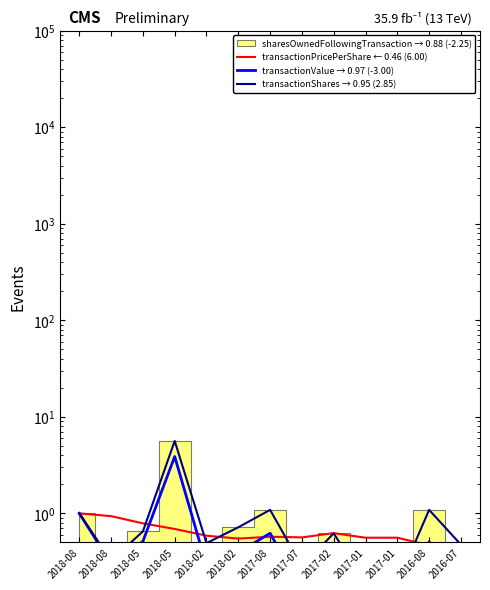

What is the value of the transactionShares → 0.95 (2.85) point at the 11th from the left?

0.2